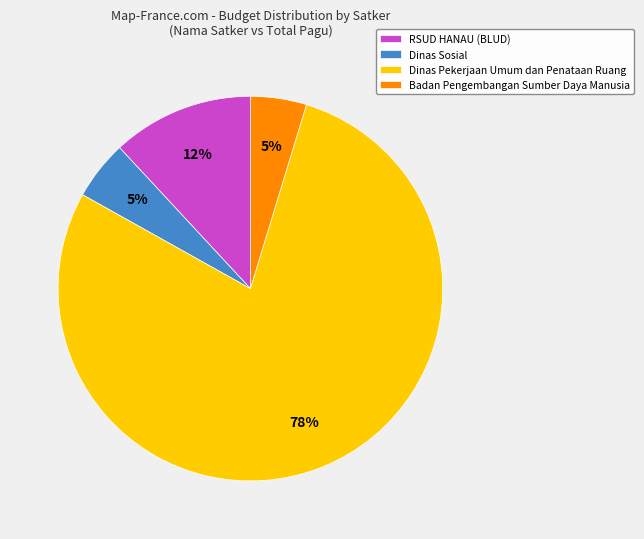

The Dinas Pekerjaan Umum dan Penataan Ruang slice represents 13% of the pie. True or false?

False